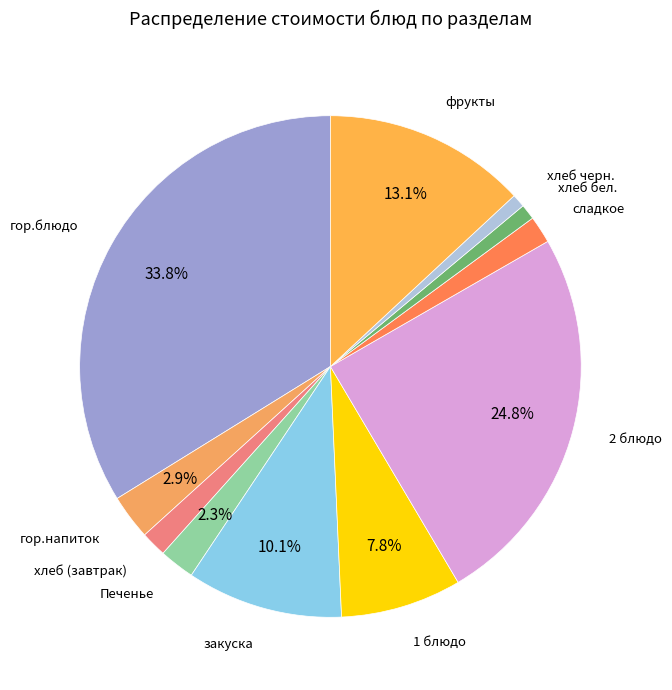

How many slices are in this pie chart?

11